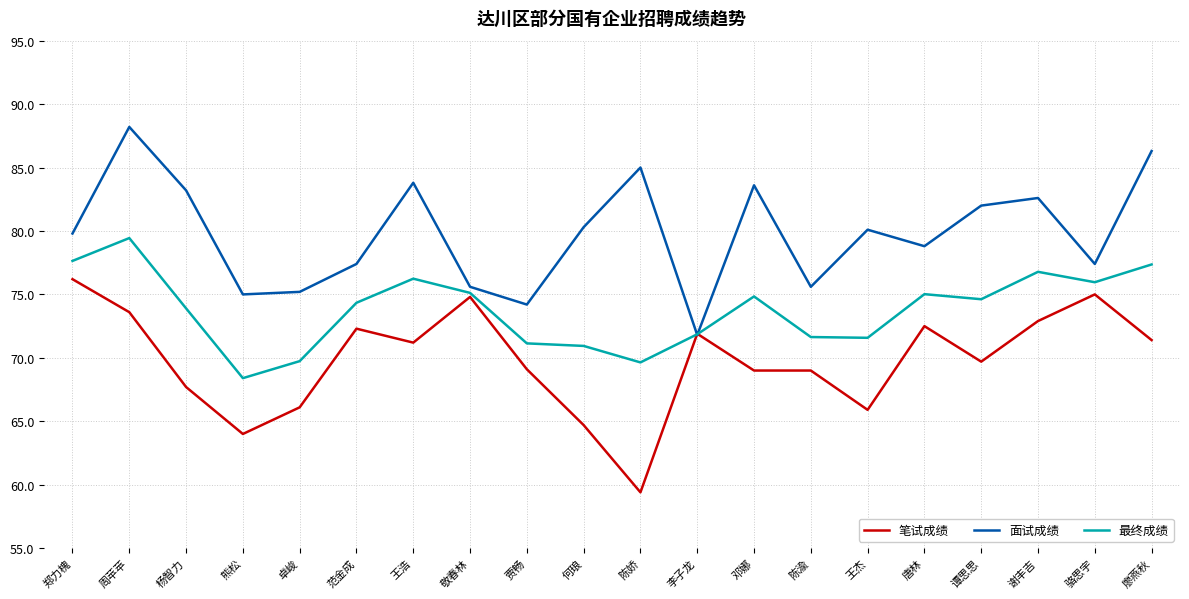

How many lines are shown in the chart?

3